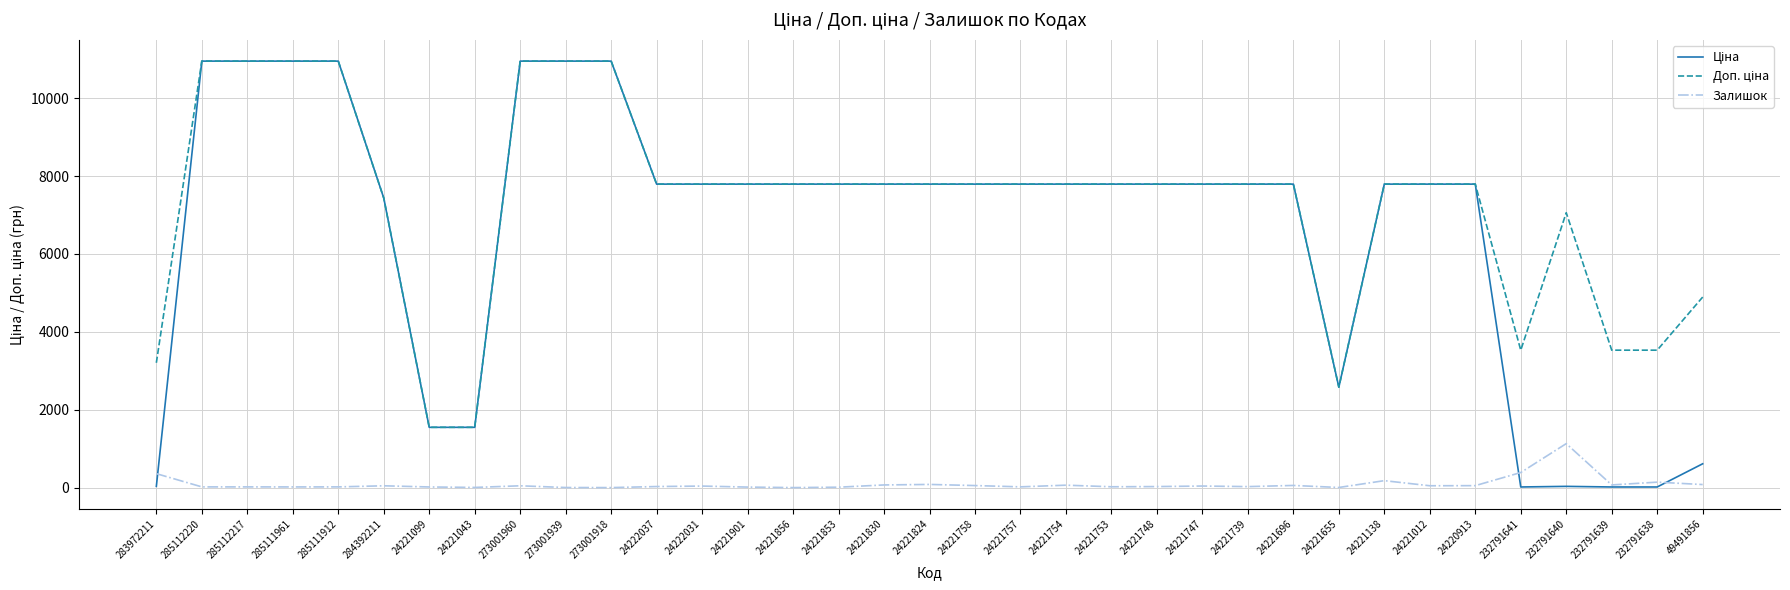

What is the greatest value displayed?

10952.0